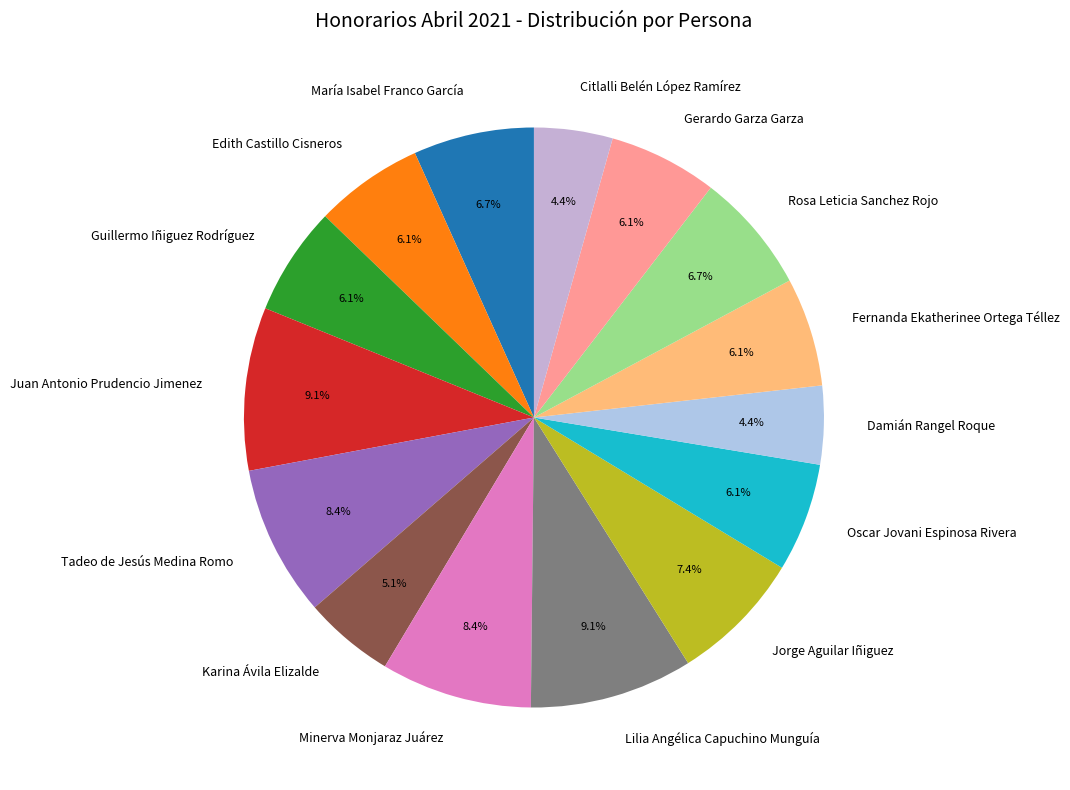

How many segments does this pie chart have?

15